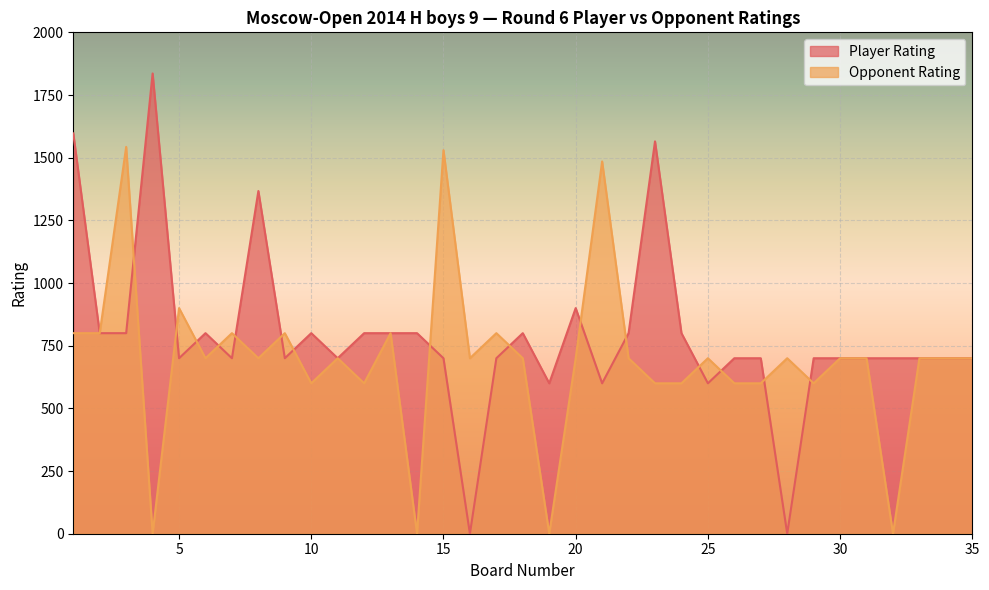

Where do Player Rating and Opponent Rating first cross each other?

3 and 4